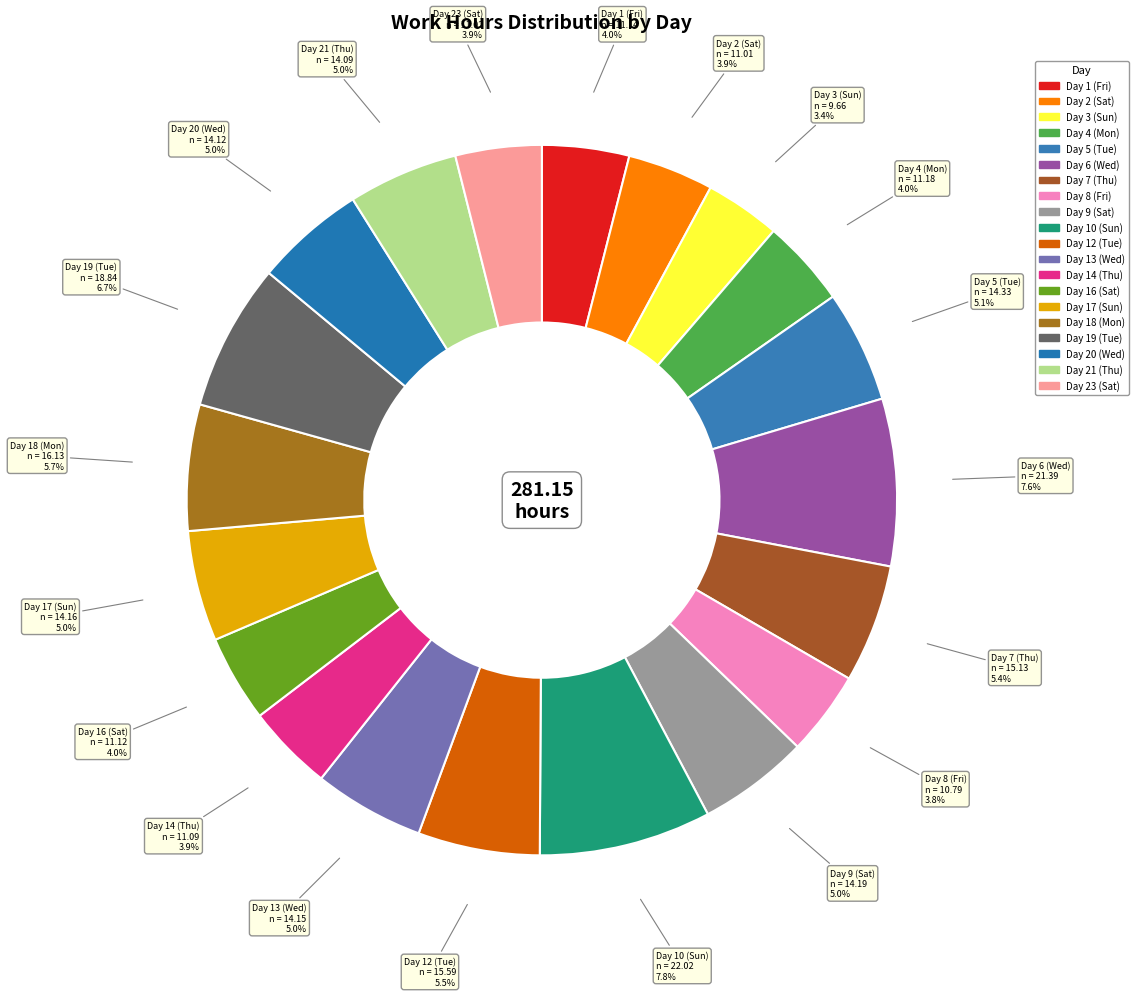

Count the number of slices in the pie.

20